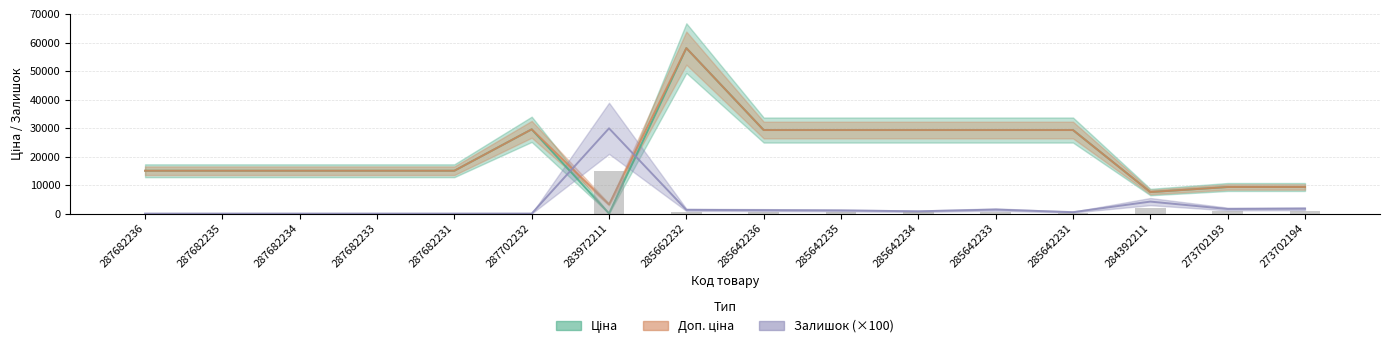

Which label corresponds to the smallest value in the chart?

287682236